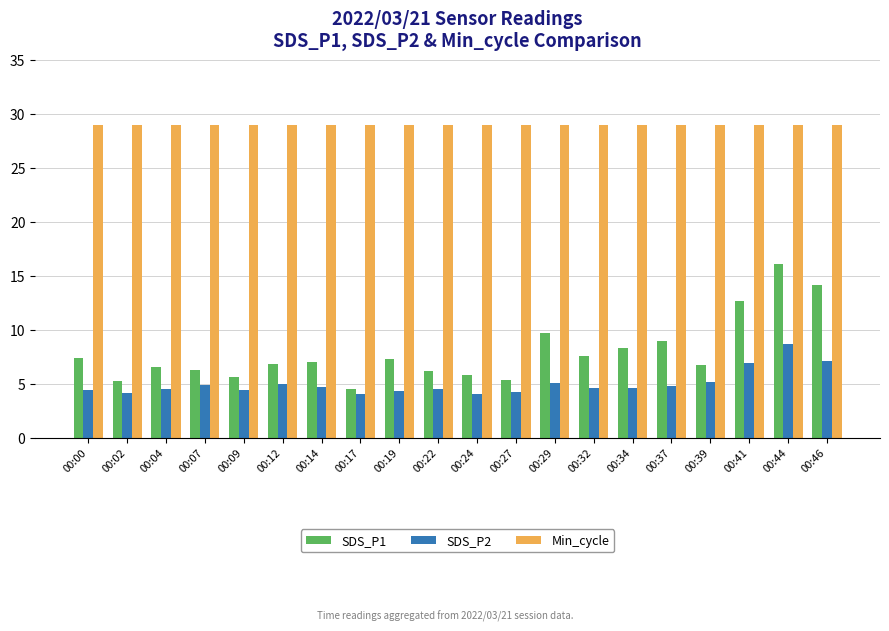

True or false: SDS_P1 has a value of 8.3 at 00:34.

True